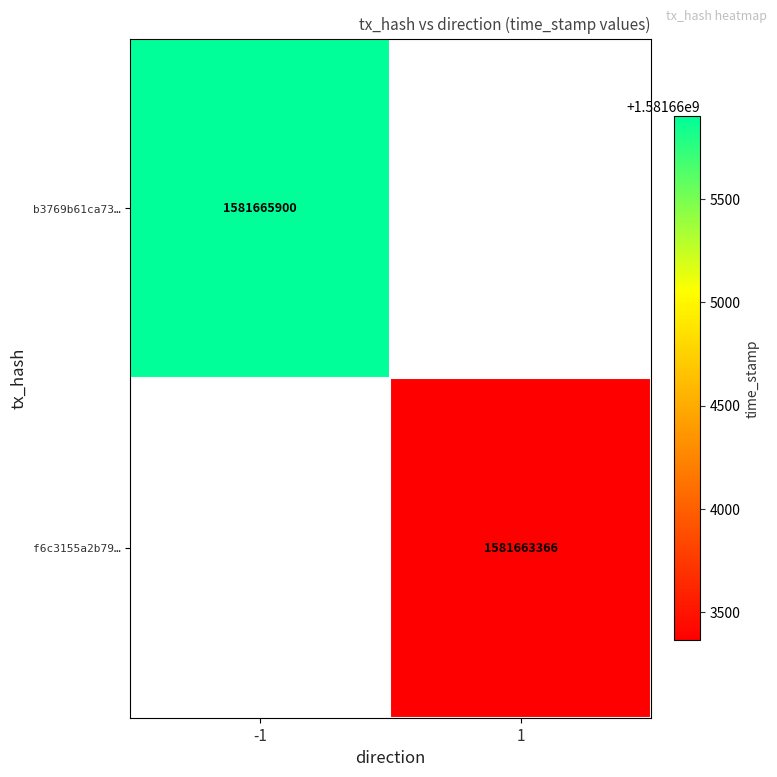

The value of f6c3155a2b79… at 1 is 1581663366. True or false?

True